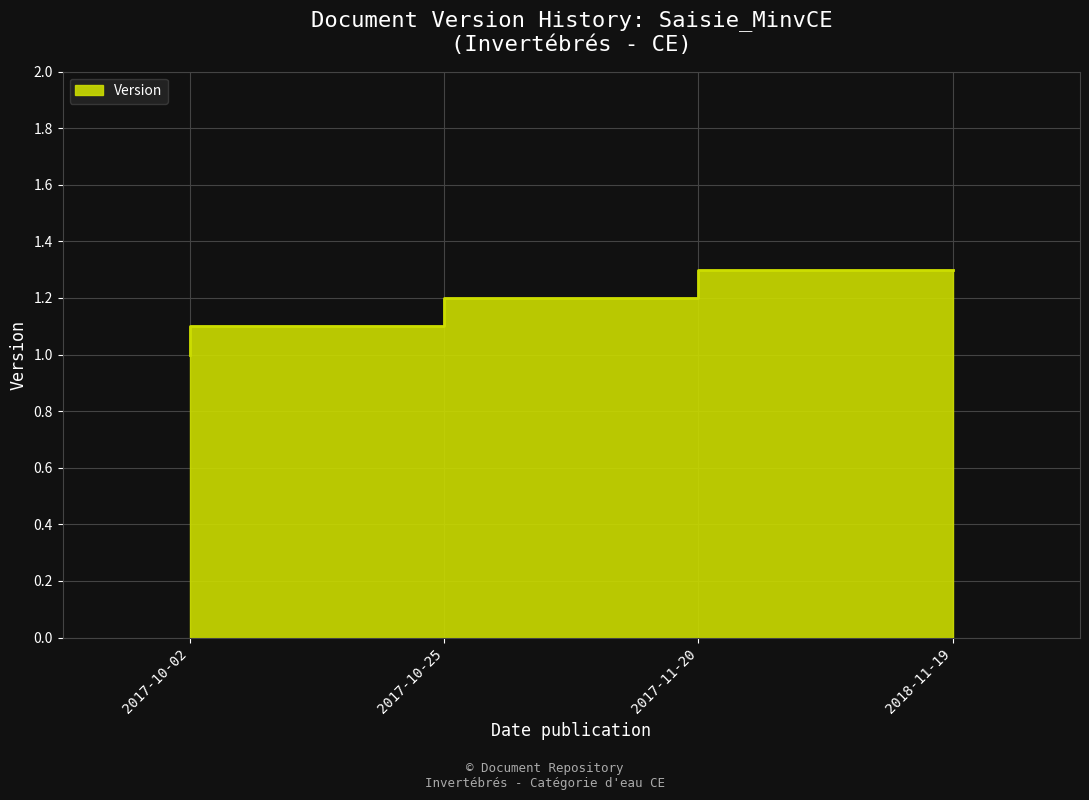

How many data points does each series have?

4